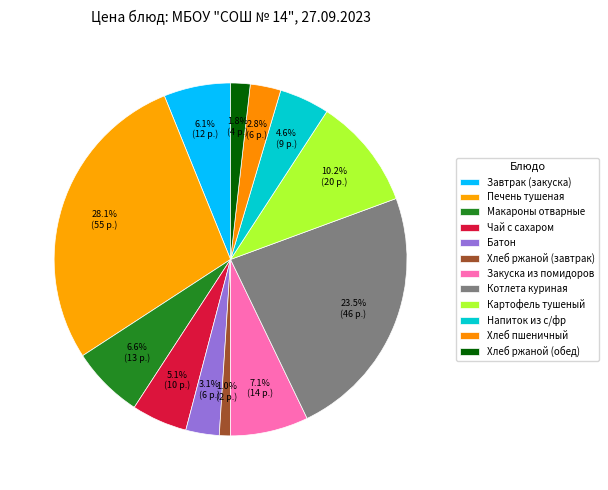

How many segments does this pie chart have?

12